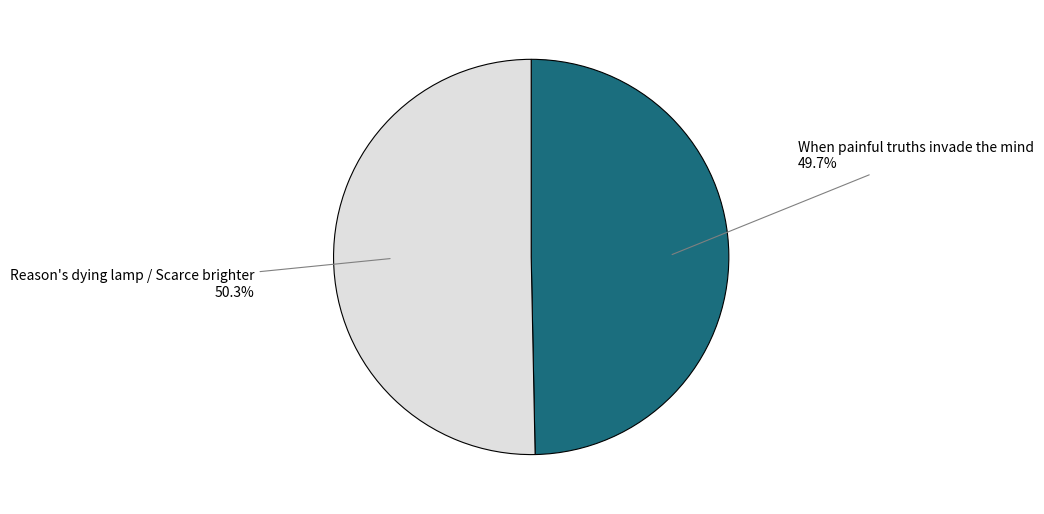

Is it true that When painful truths invade the mind is 50% of the pie?

True